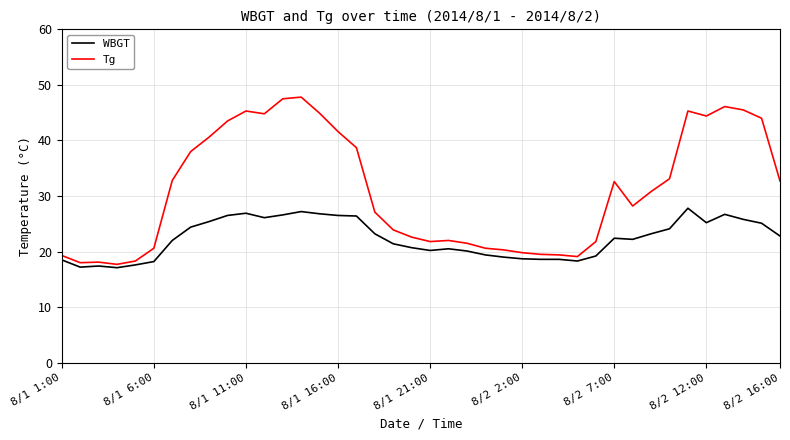

Rank the series by their maximum value, from lowest to highest.

WBGT, Tg